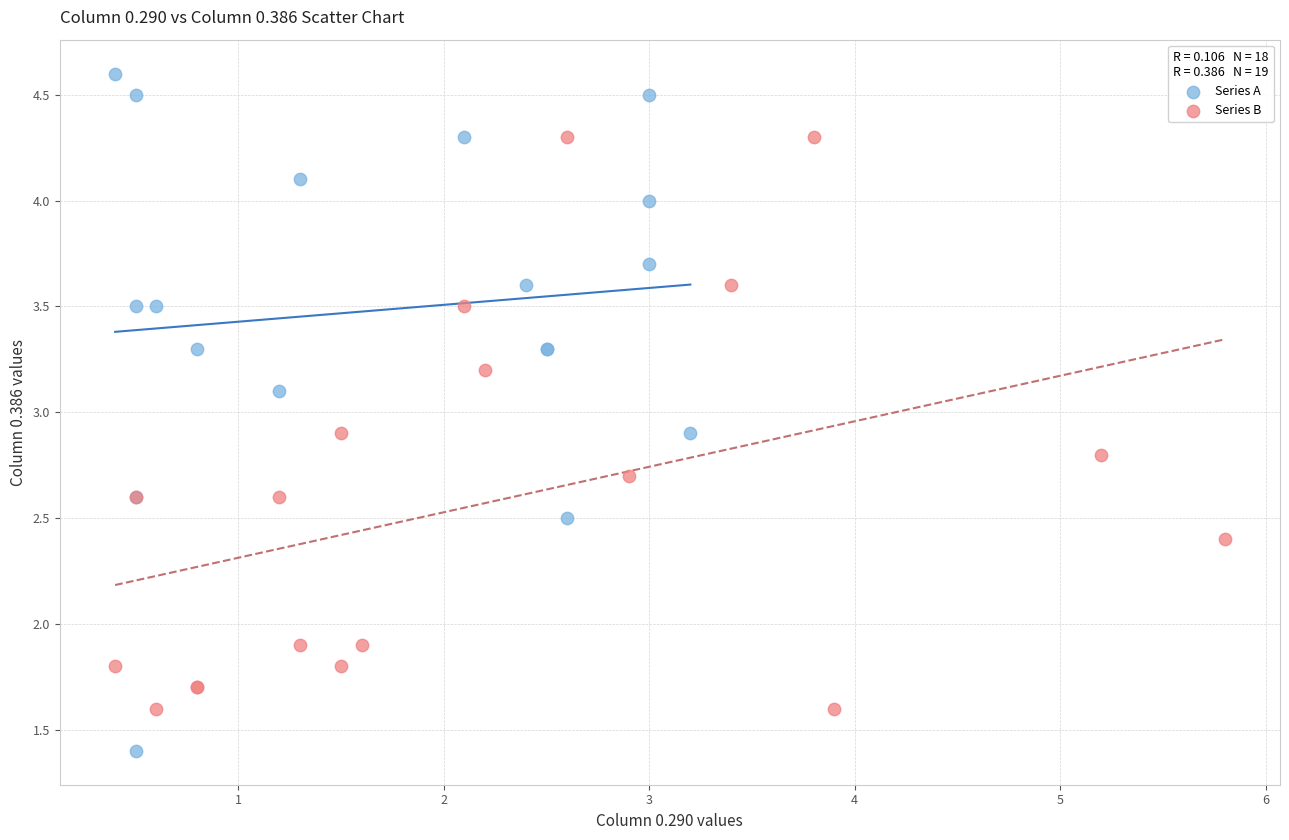

Which series reaches the minimum Y coordinate?

Series A